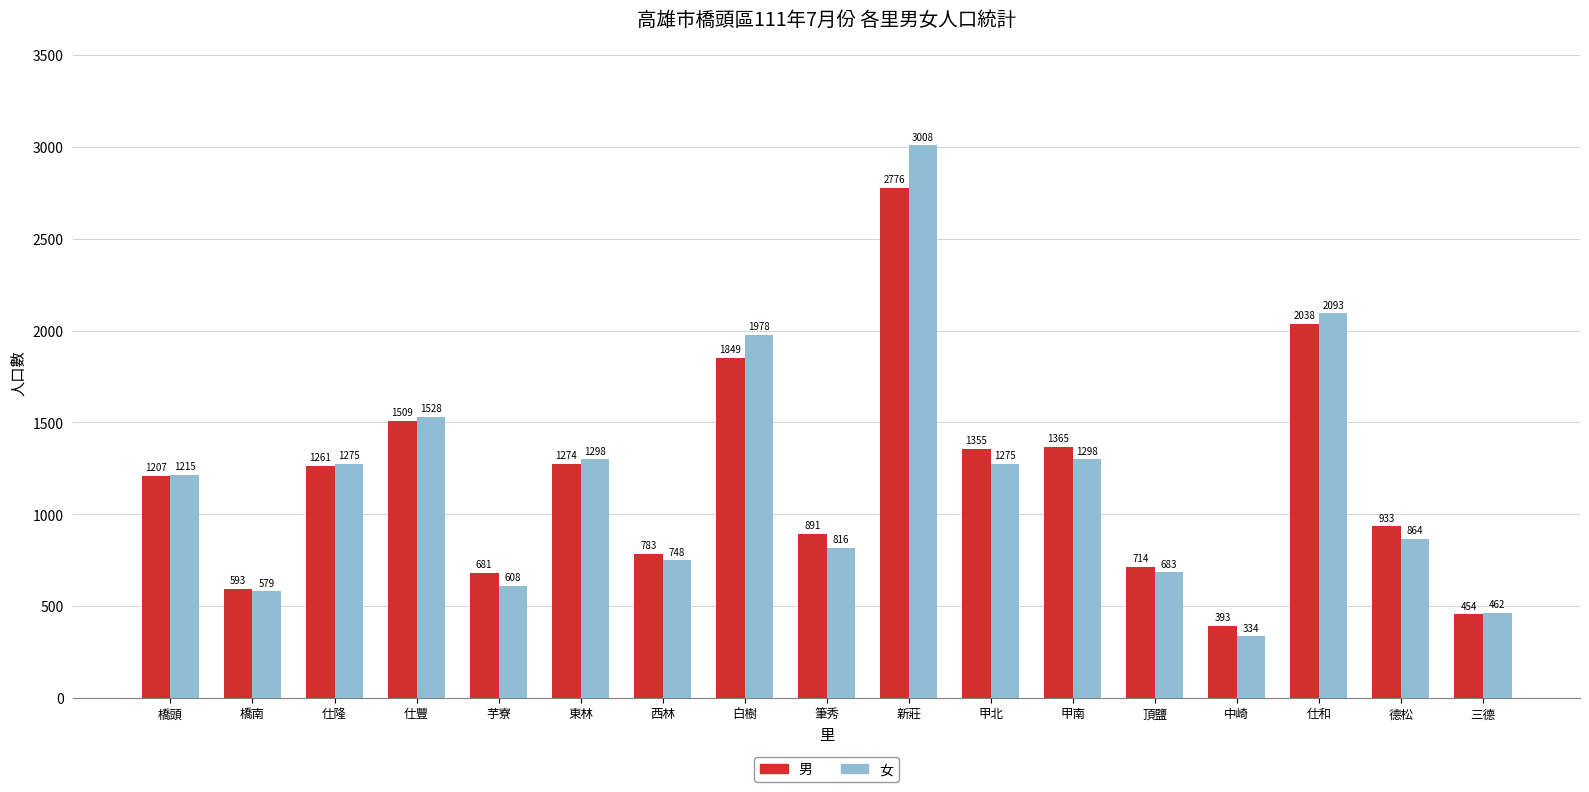

What position from the right is 頂鹽?

5